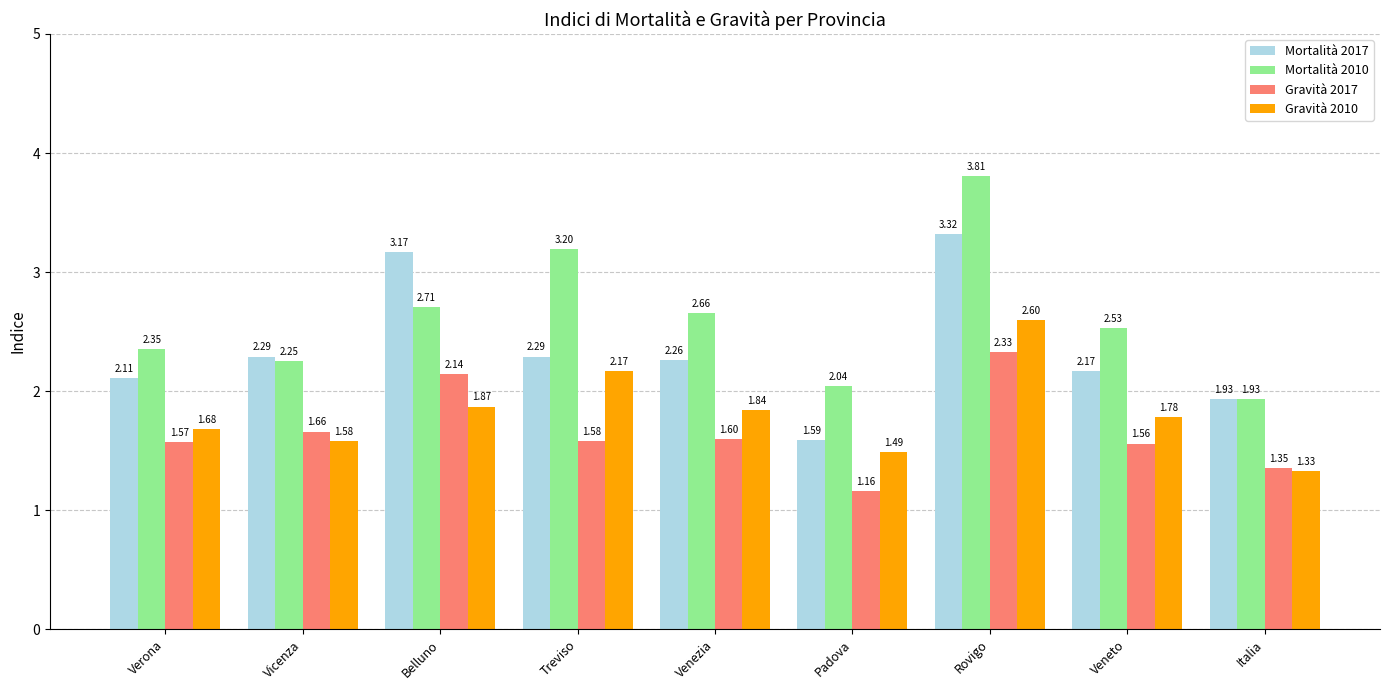

Is it true that Gravità 2010 equals 1.6 at Vicenza?

True